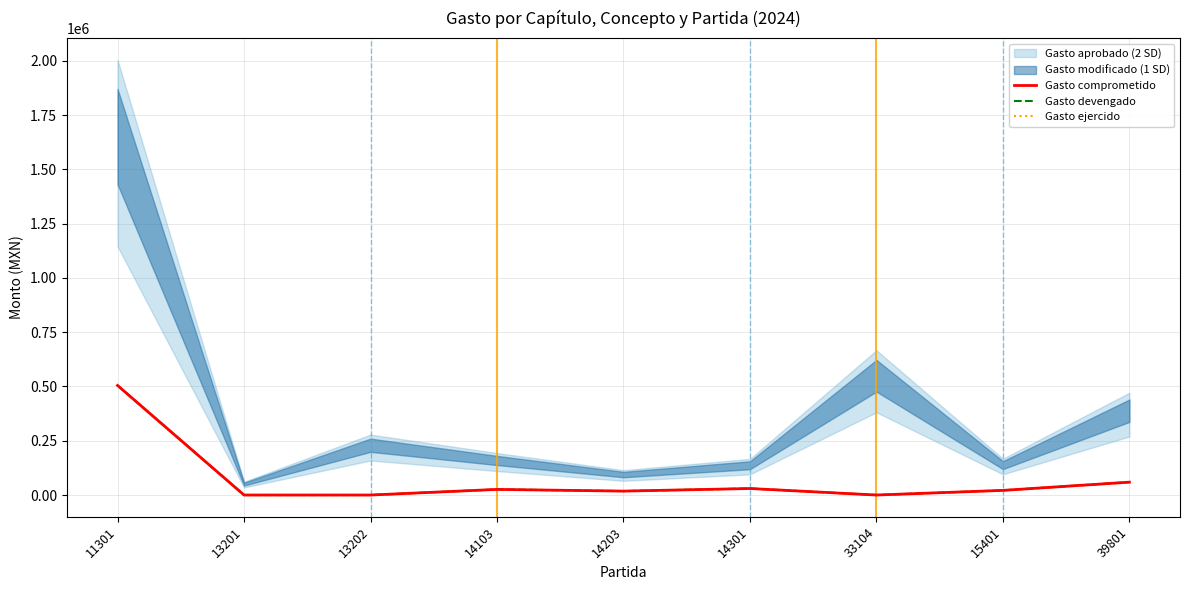

The value of Gasto ejercido at 13202 is 0.0. True or false?

True